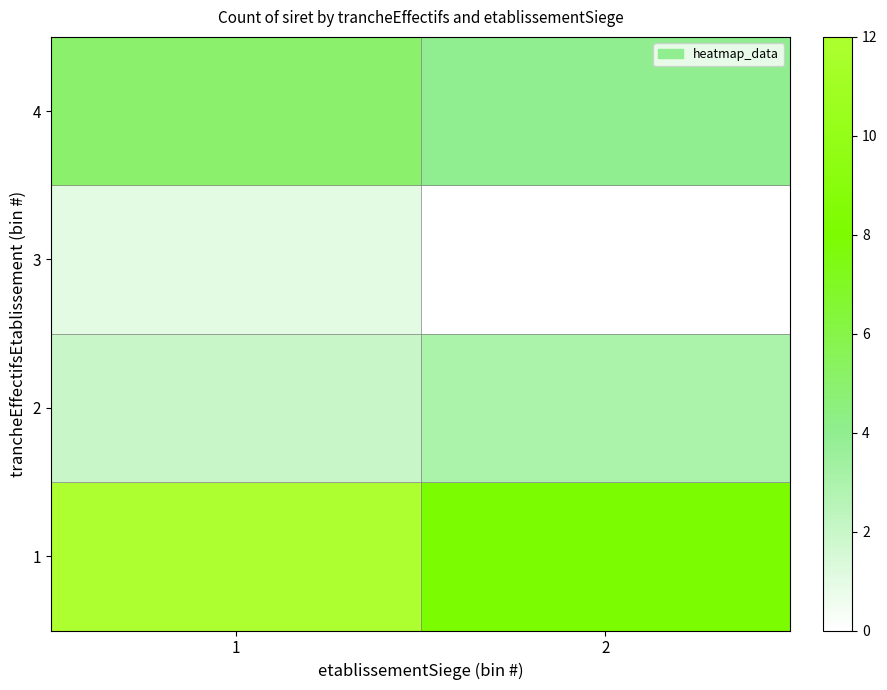

Reading left to right, transcribe all the data shown in this chart.

1: 1=12	2=8
2: 1=2	2=3
3: 1=1	2=0
4: 1=5	2=4